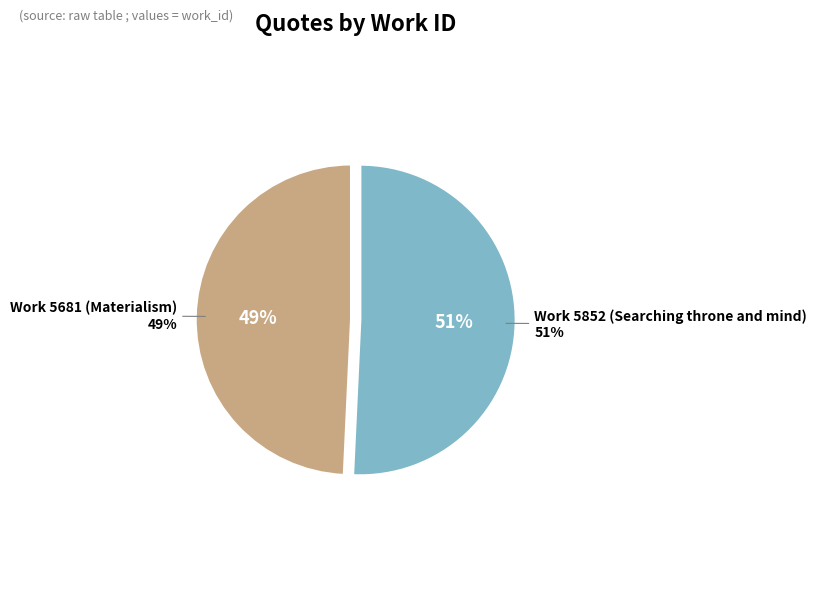

To the nearest percent, what percentage of the pie is Work 5681 (Materialism)?

49%